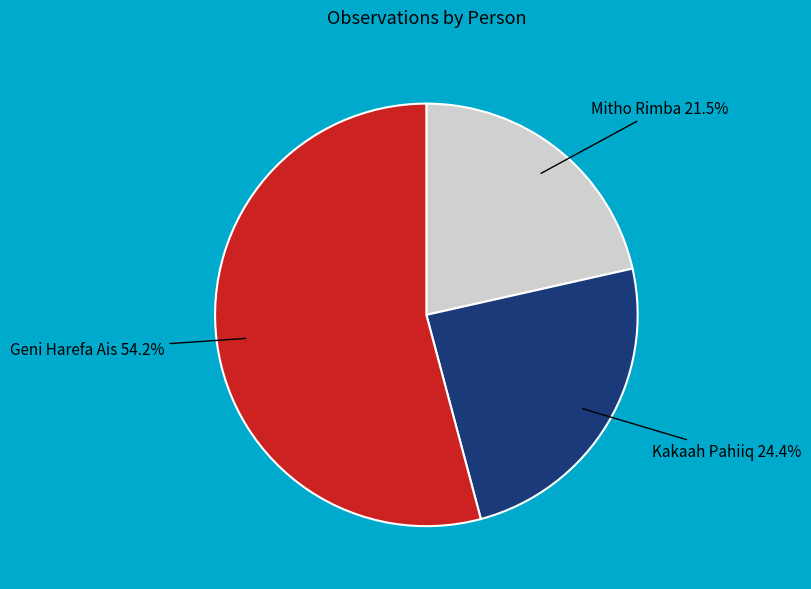

Does Kakaah Pahiiq account for over 50% of the chart?

No